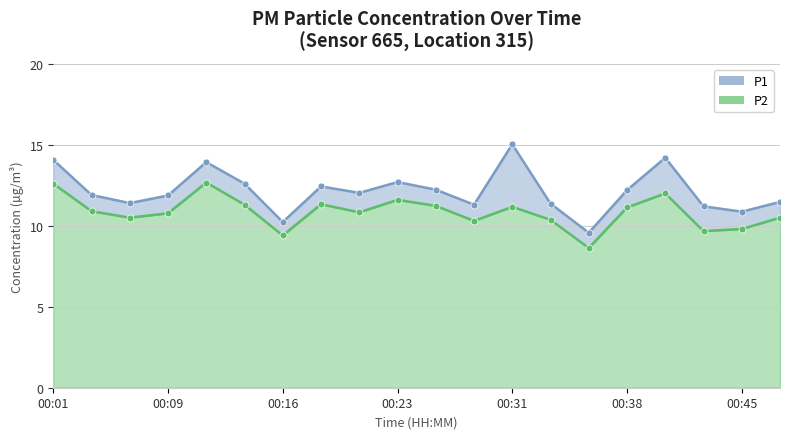

At which label is P2 closest to 10?

00:45